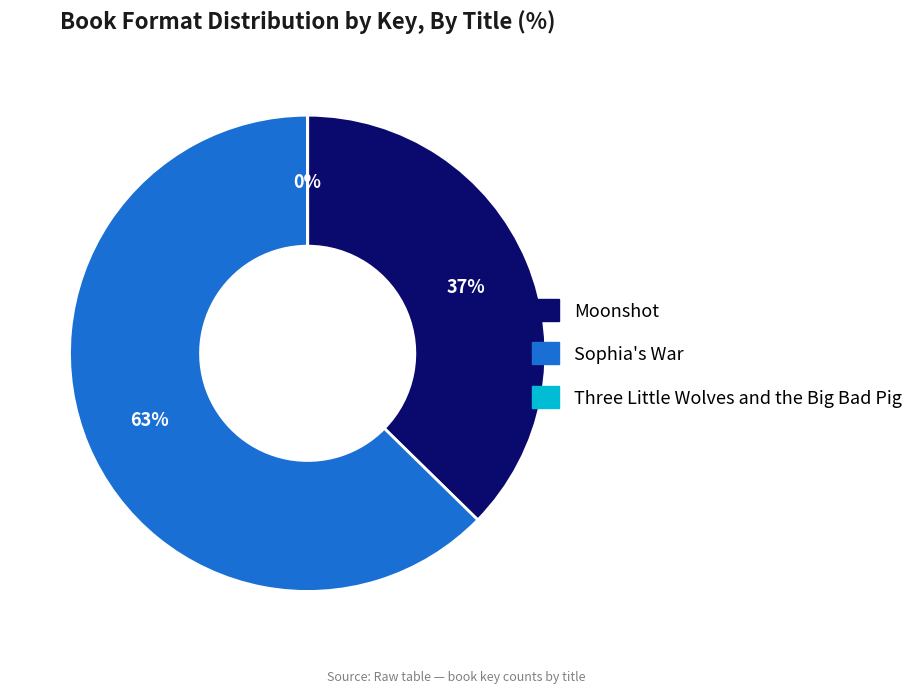

Approximately how many times larger is the value at Sophia's War compared to Moonshot?

1.7